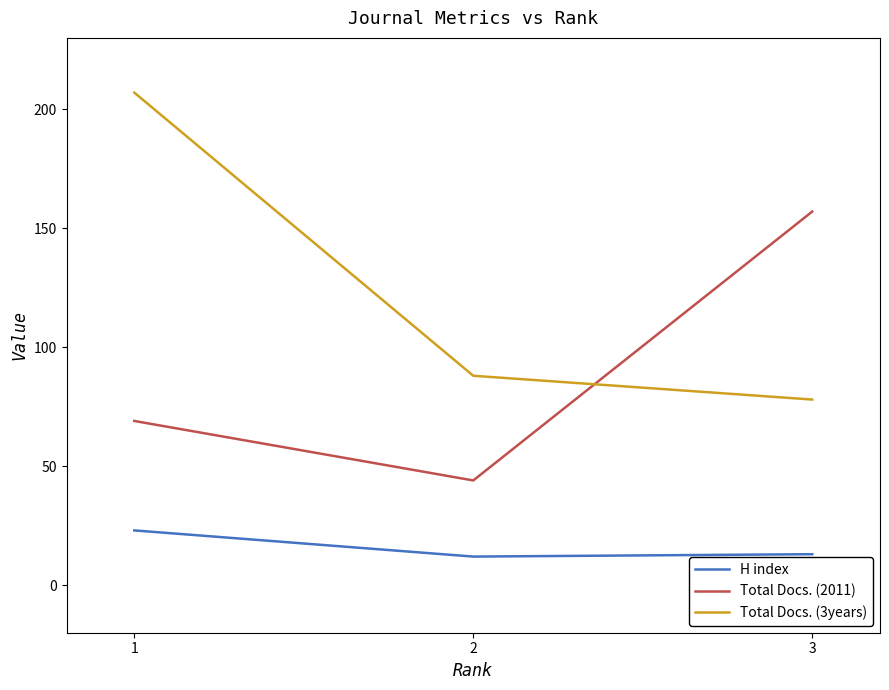

Reading right to left, transcribe all the data shown in this chart.

H index: 13	12	23
Total Docs. (2011): 157	44	69
Total Docs. (3years): 78	88	207